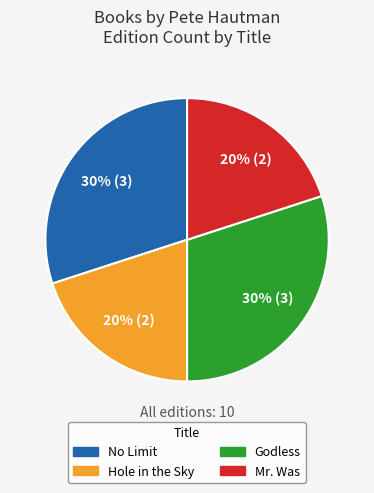

Count the number of slices in the pie.

4